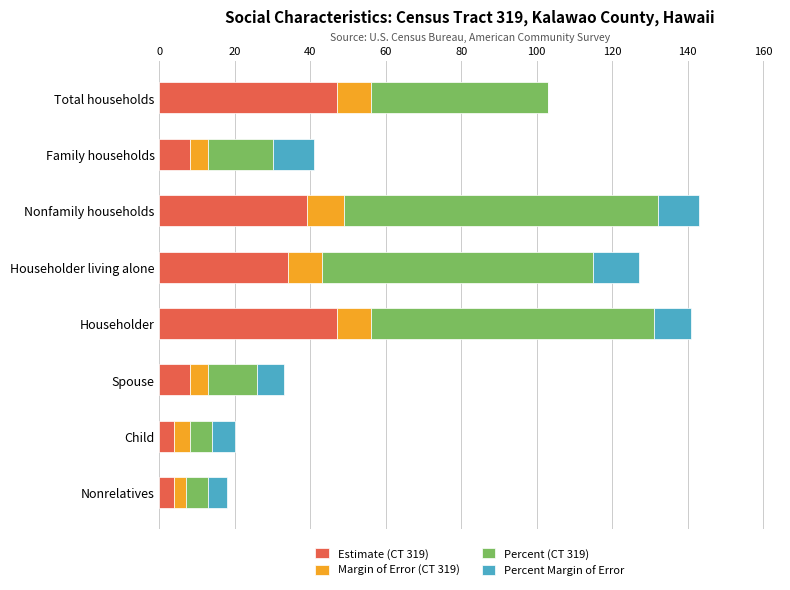

What is the maximum value for Estimate (CT 319)?

47